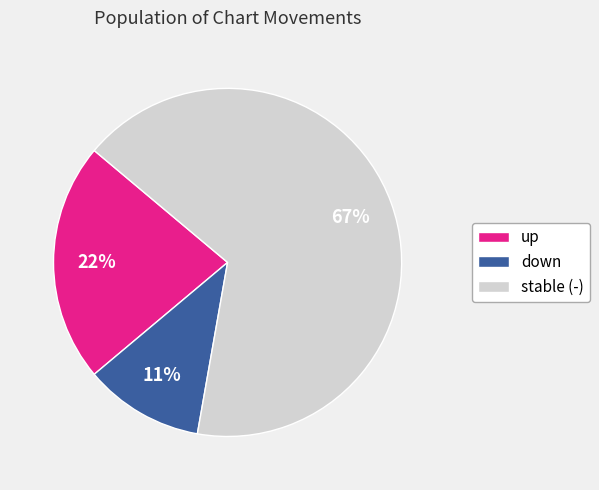

What is the ratio of the value at stable (-) to the value at up?

3.0